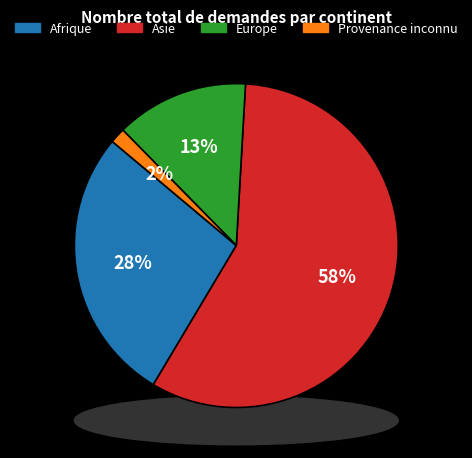

Which slice represents more than half of the pie?

Asie